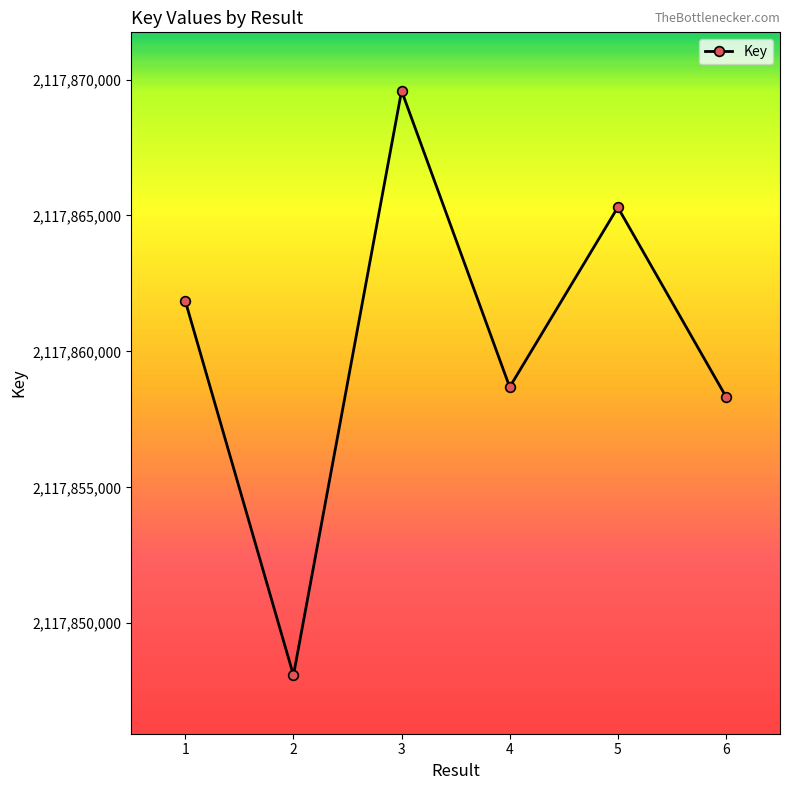

Reading right to left, extract all data points from this chart.

6=2117858338	5=2117865301	4=2117858688	3=2117869587	2=2117848088	1=2117861851